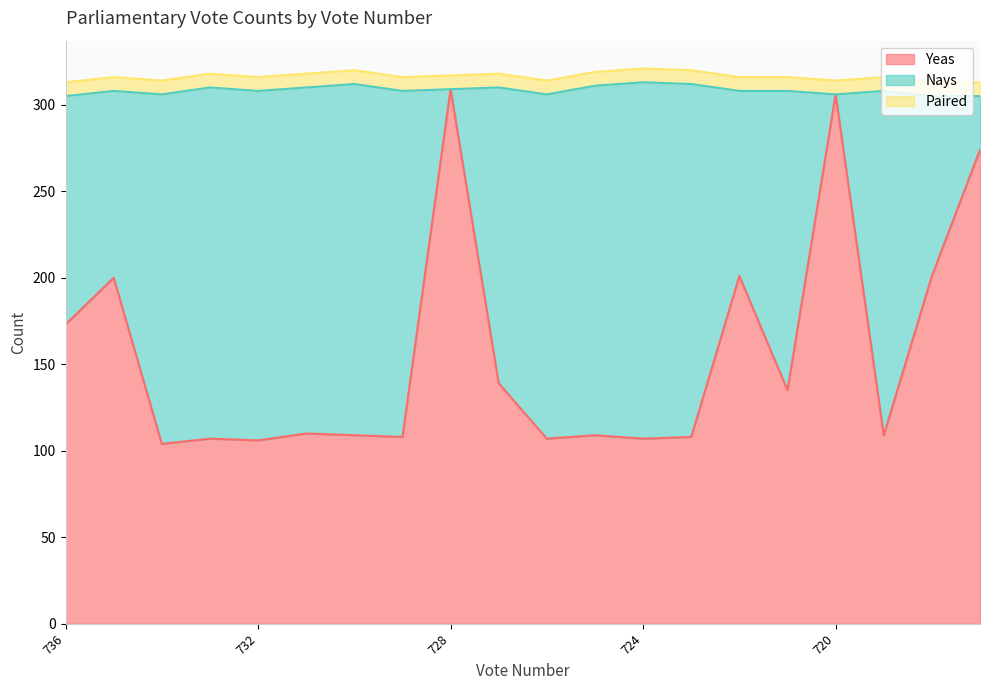

How many interior local peaks does the Yeas series have?

7